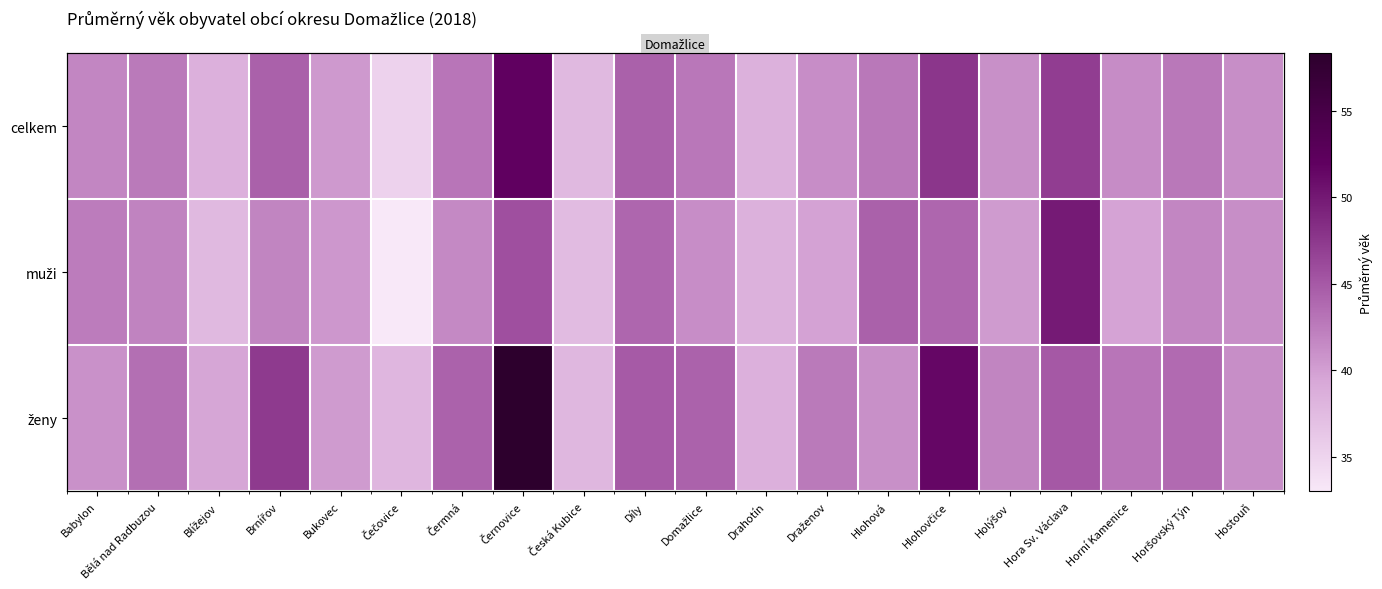

Which series has the largest total across all categories?

ženy